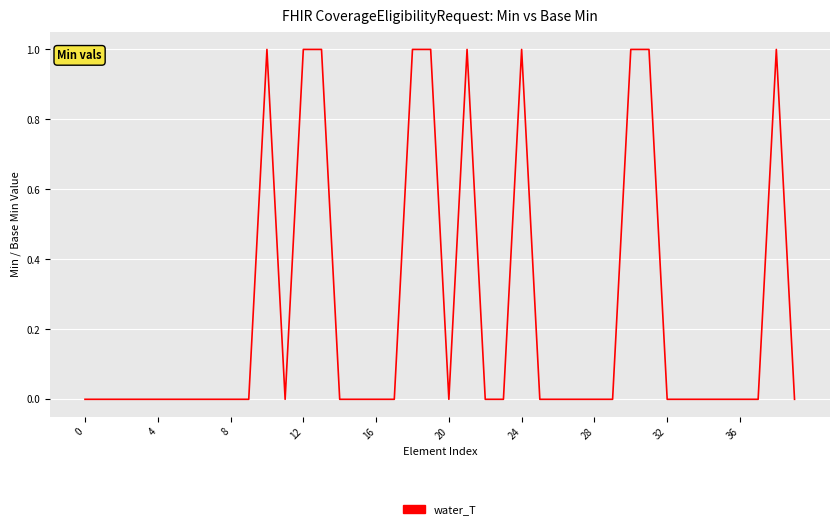

True or false: there are more than 1 points higher than both neighbors.

True